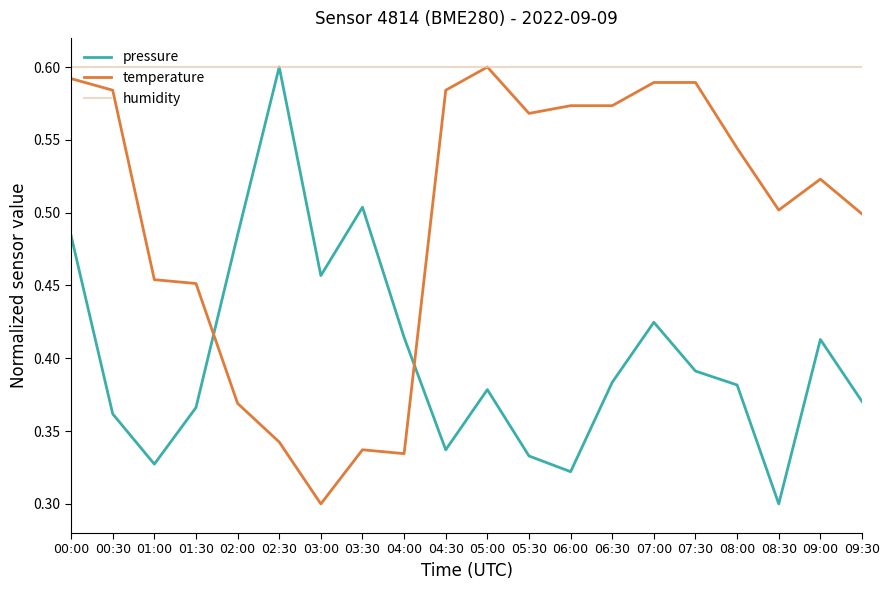

What position from the right is 09:30?

1